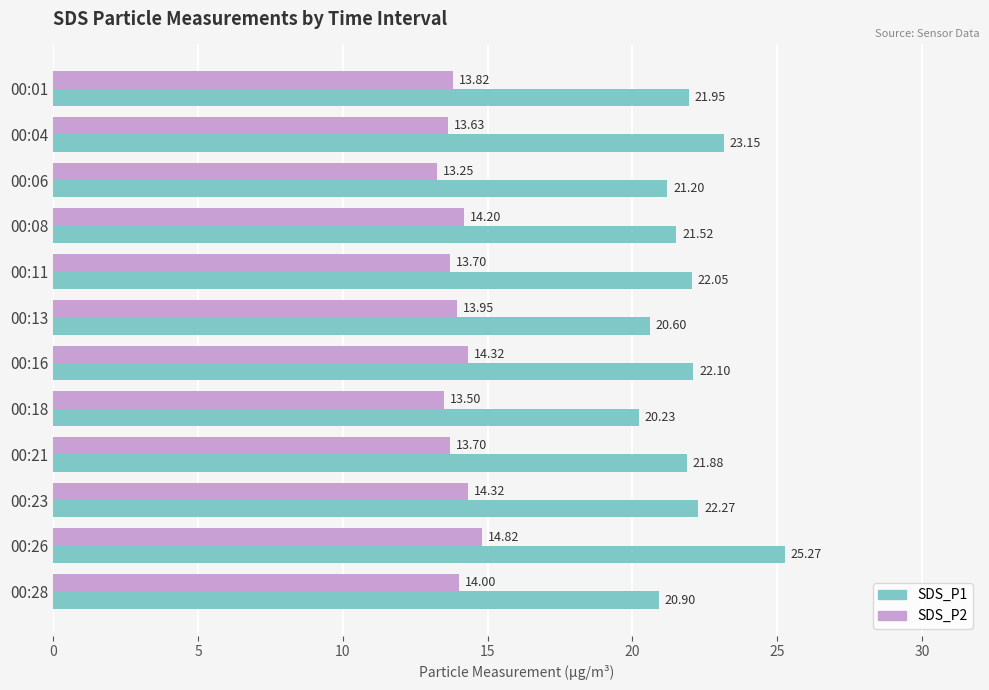

Which series has the largest total across all categories?

SDS_P1